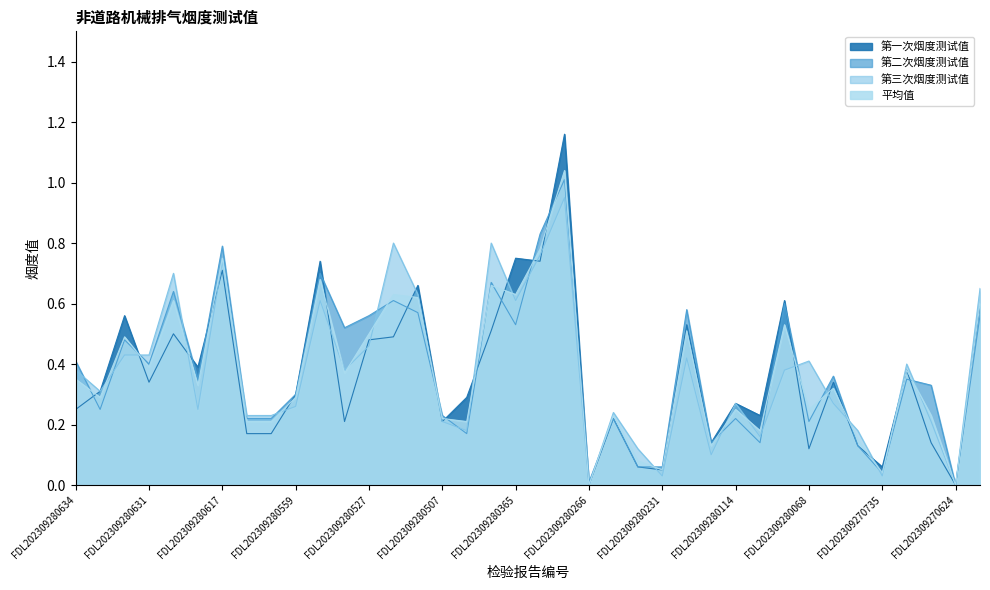

What are all the series names shown in the legend?

第一次烟度测试值, 第二次烟度测试值, 第三次烟度测试值, 平均值